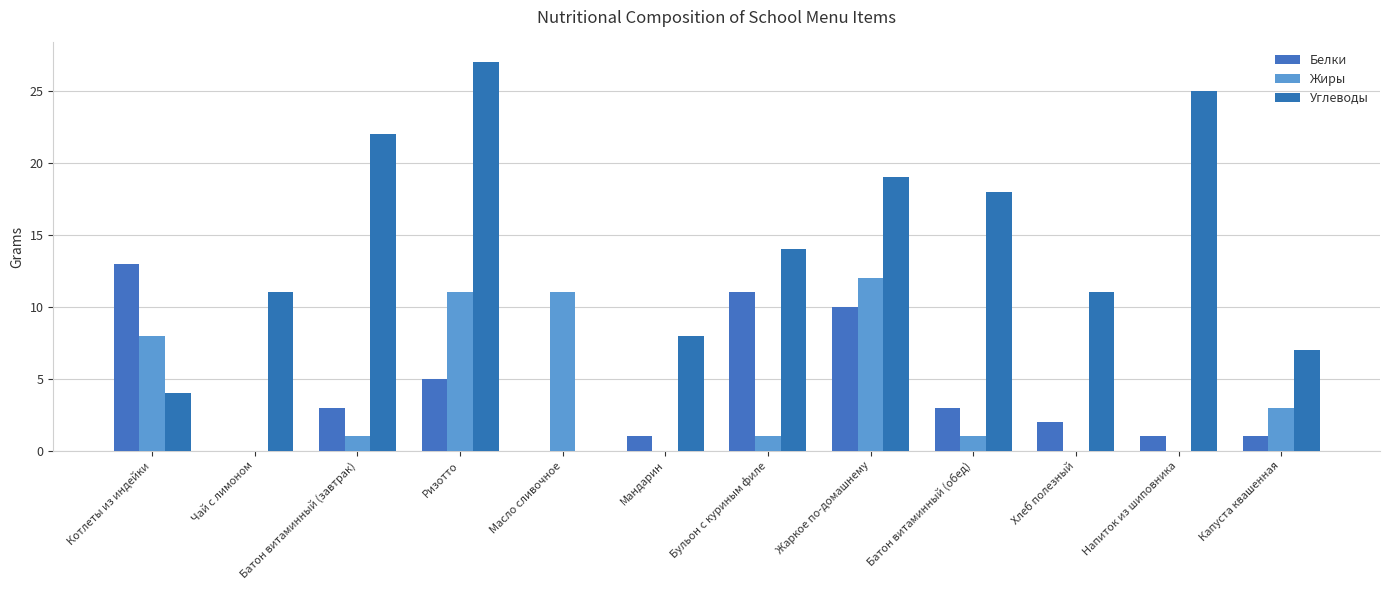

How many groups of bars are there?

12